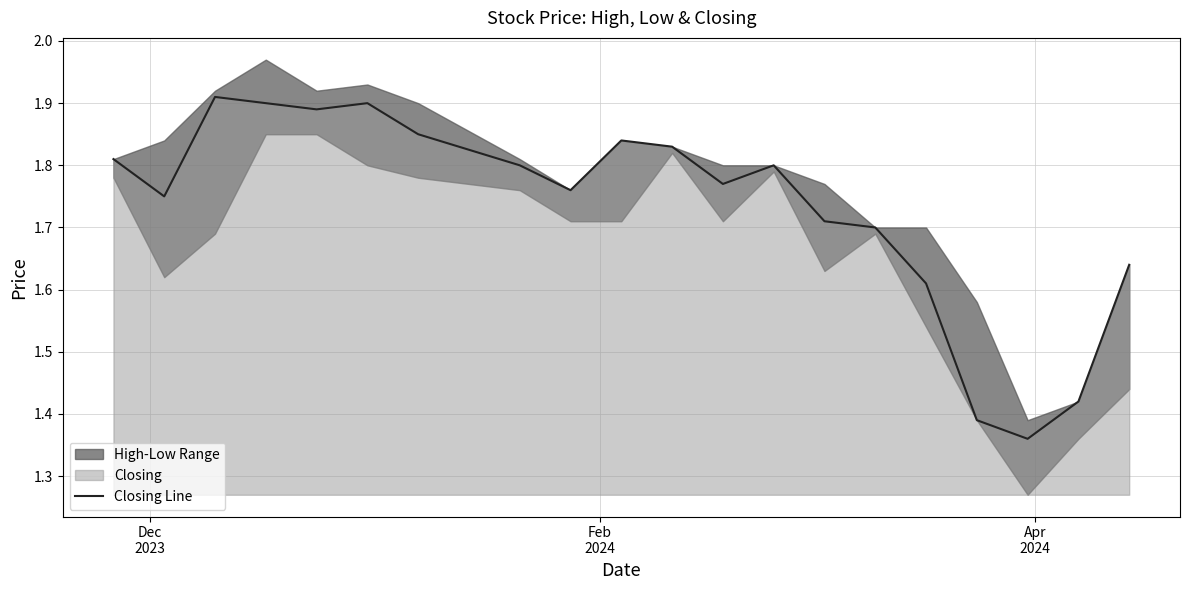

What is the average value?

1.7